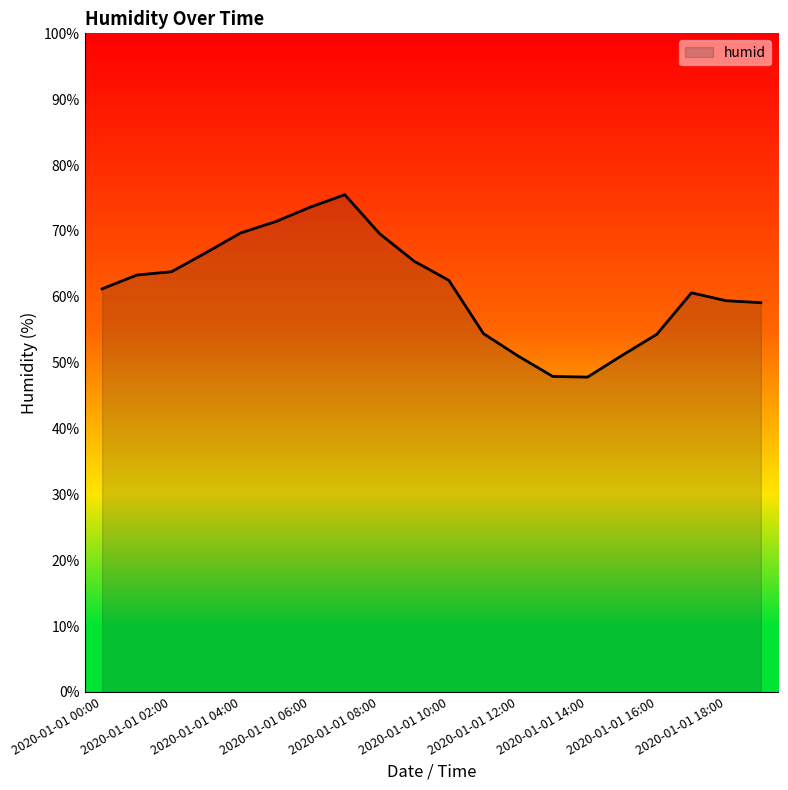

What is the minimum value shown in the chart?

47.8